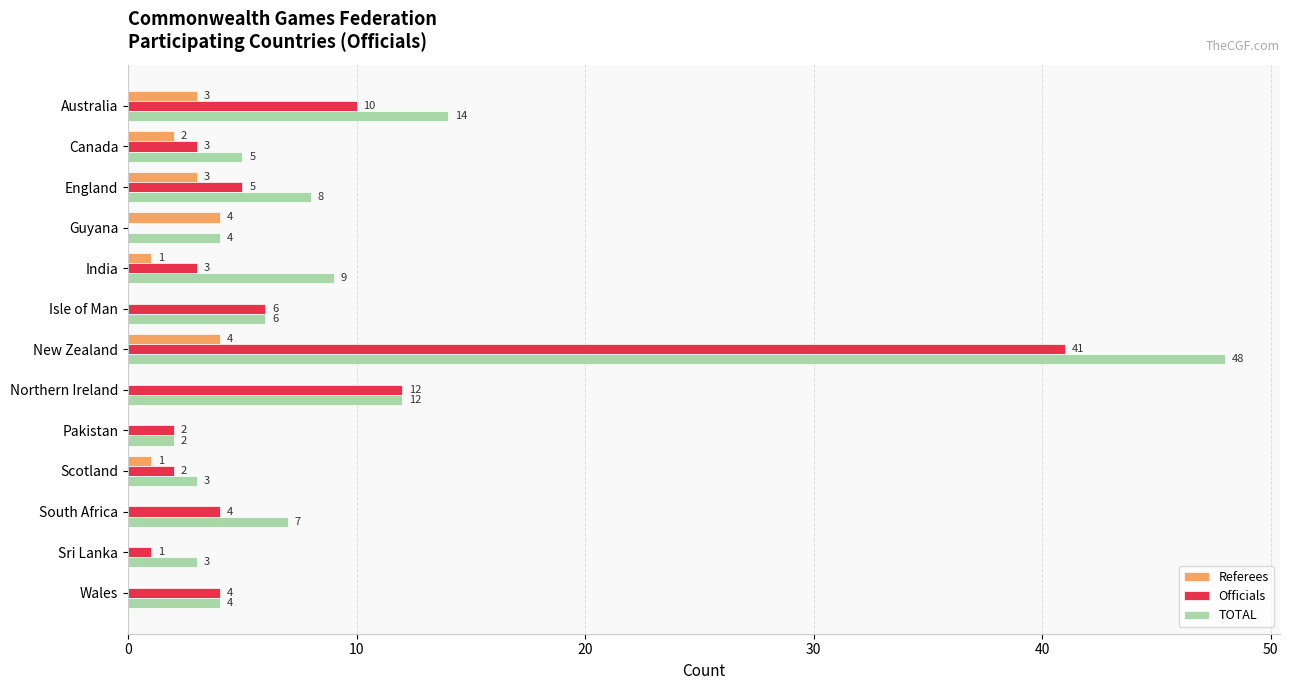

Between England and Sri Lanka, which series saw the biggest shift?

TOTAL